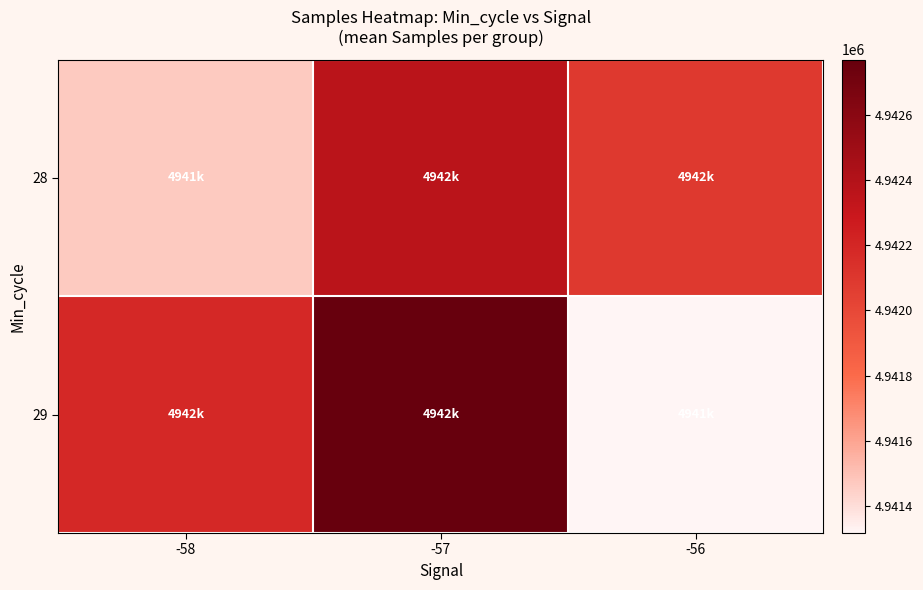

Which label corresponds to the smallest value in the chart?

-56